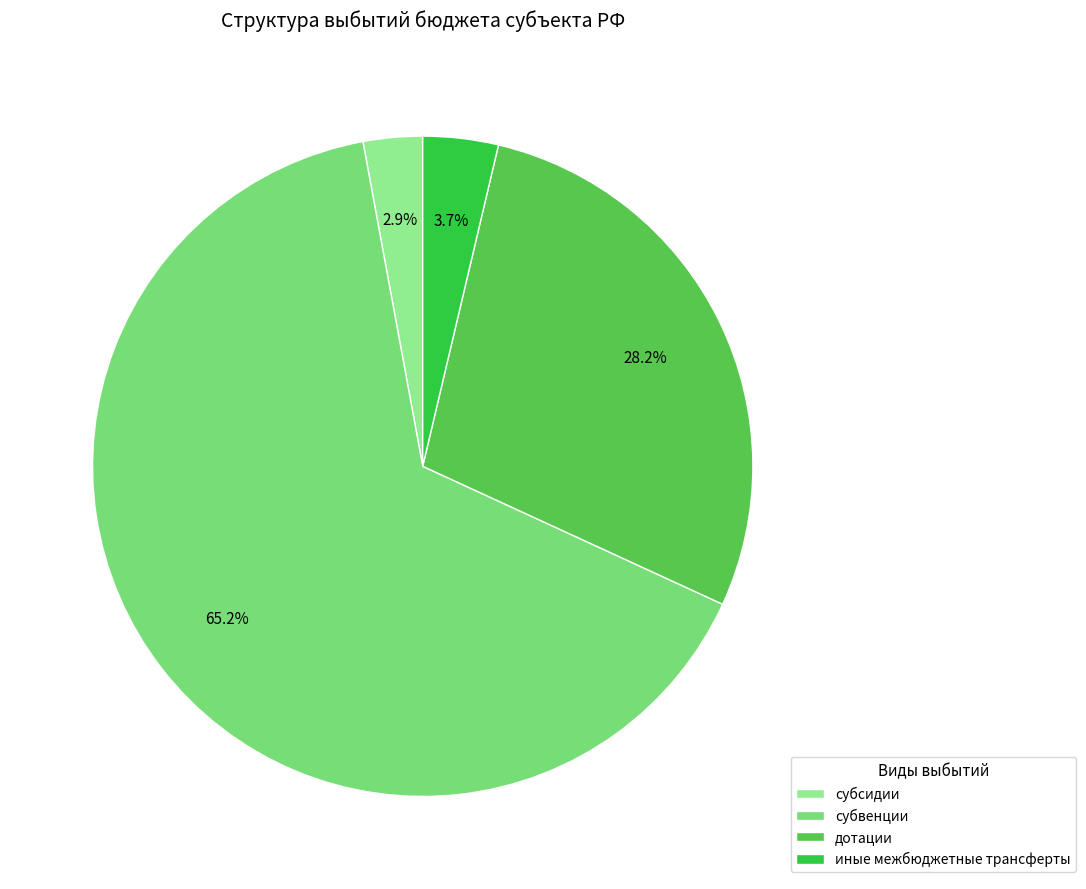

Which slice represents more than half of the pie?

субвенции